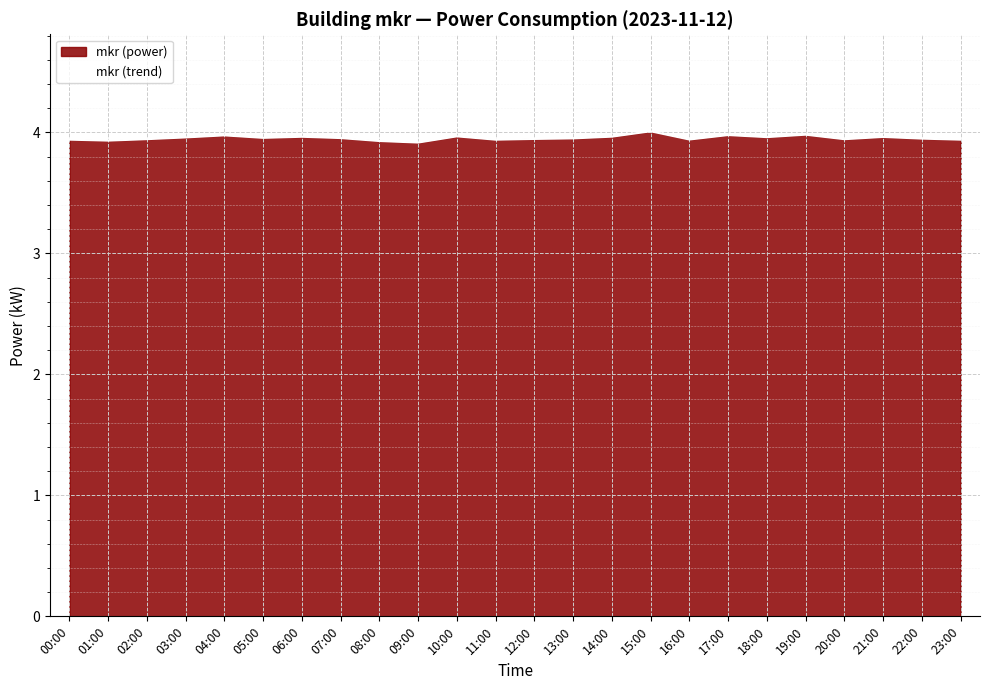

Which category has the highest value across all series?

15:00